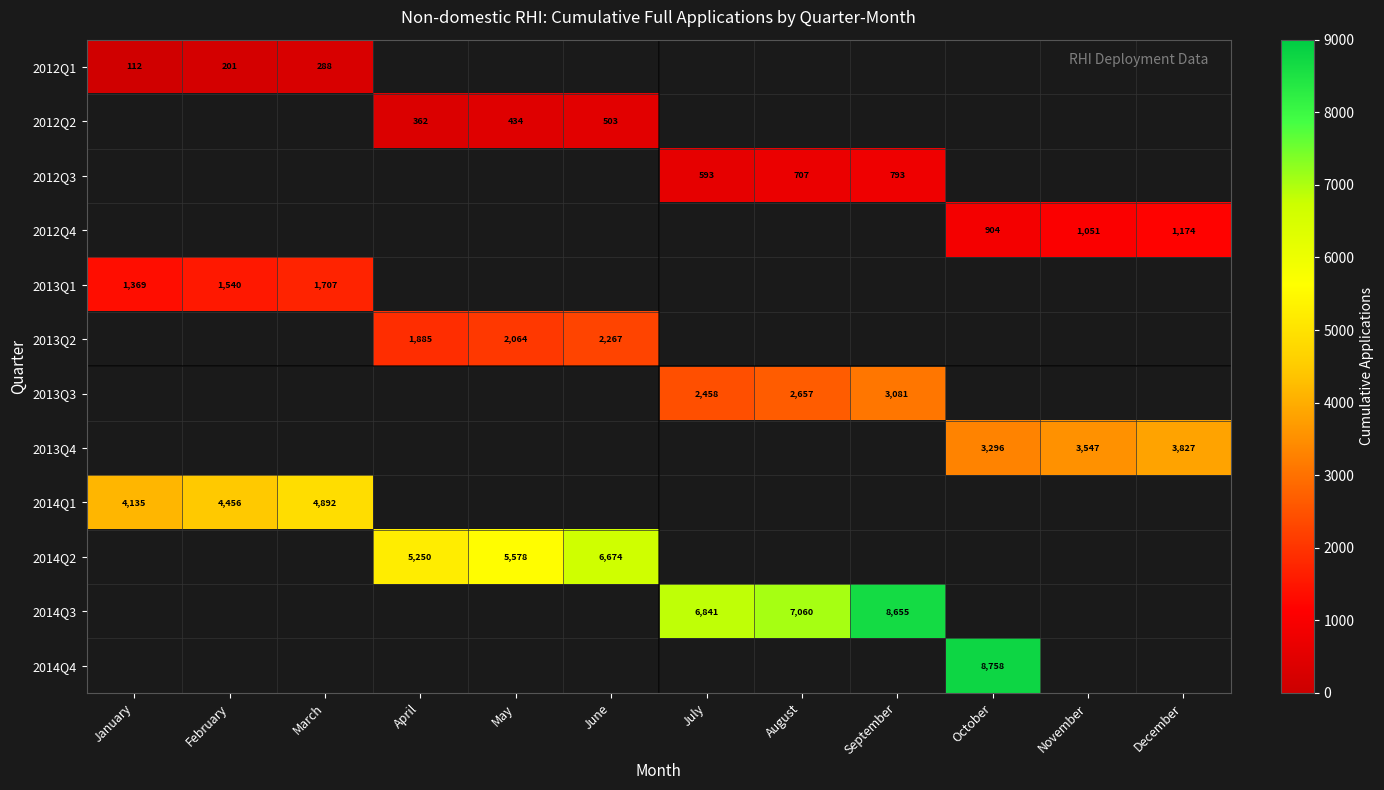

What is the maximum value shown in the chart?

8758.0